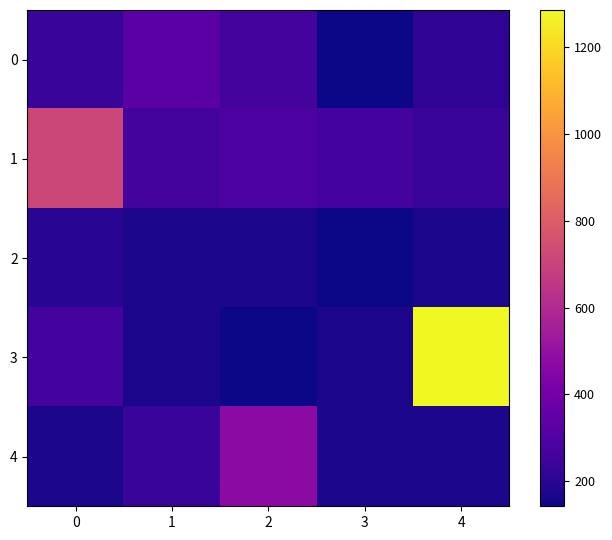

Which series has the largest total across all categories?

3